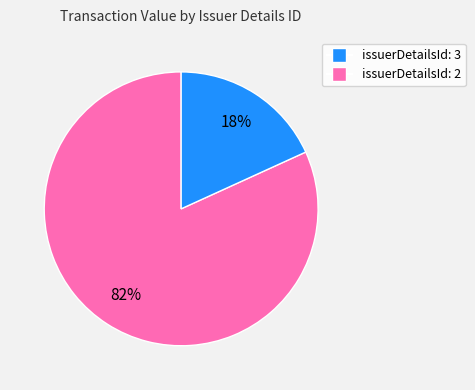

How many slices are in this pie chart?

2